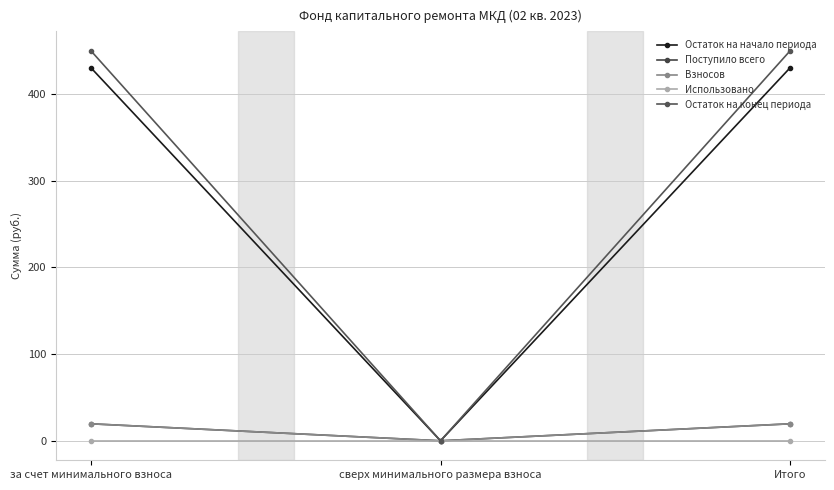

At which category is the sum across all series the highest?

за счет минимального взноса